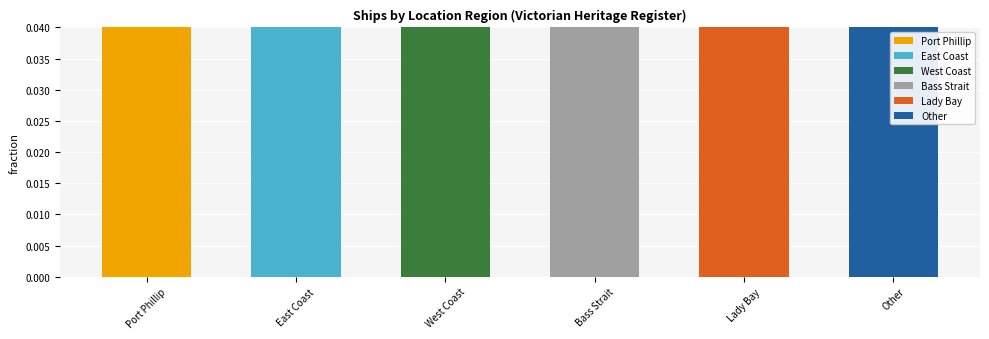

Where is the data nearest to the value 0?

Lady Bay